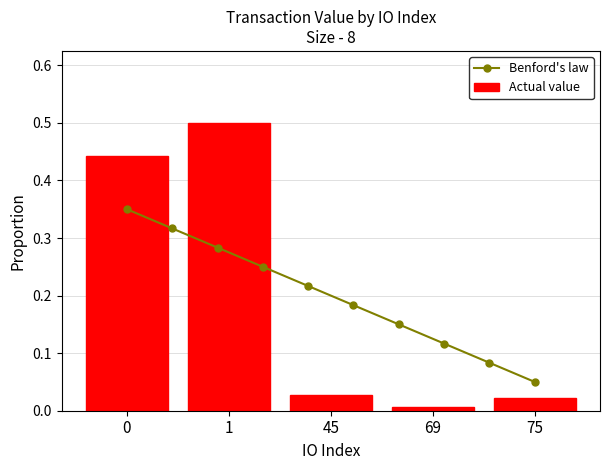

True or false: Benford's law has more than 2 points higher than both neighbors.

False